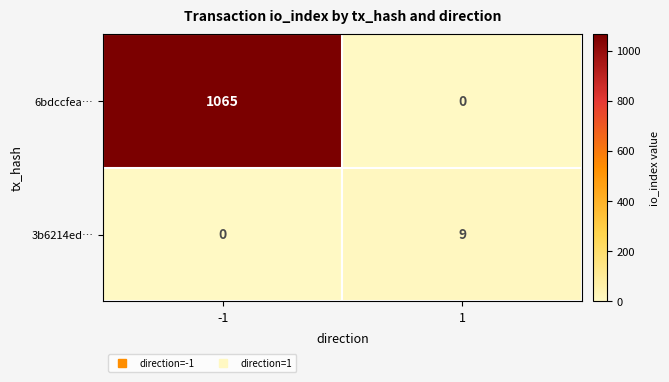

Reading right to left, extract all data points from this chart.

6bdccfea…: 1=0	-1=1065
3b6214ed…: 1=9	-1=0